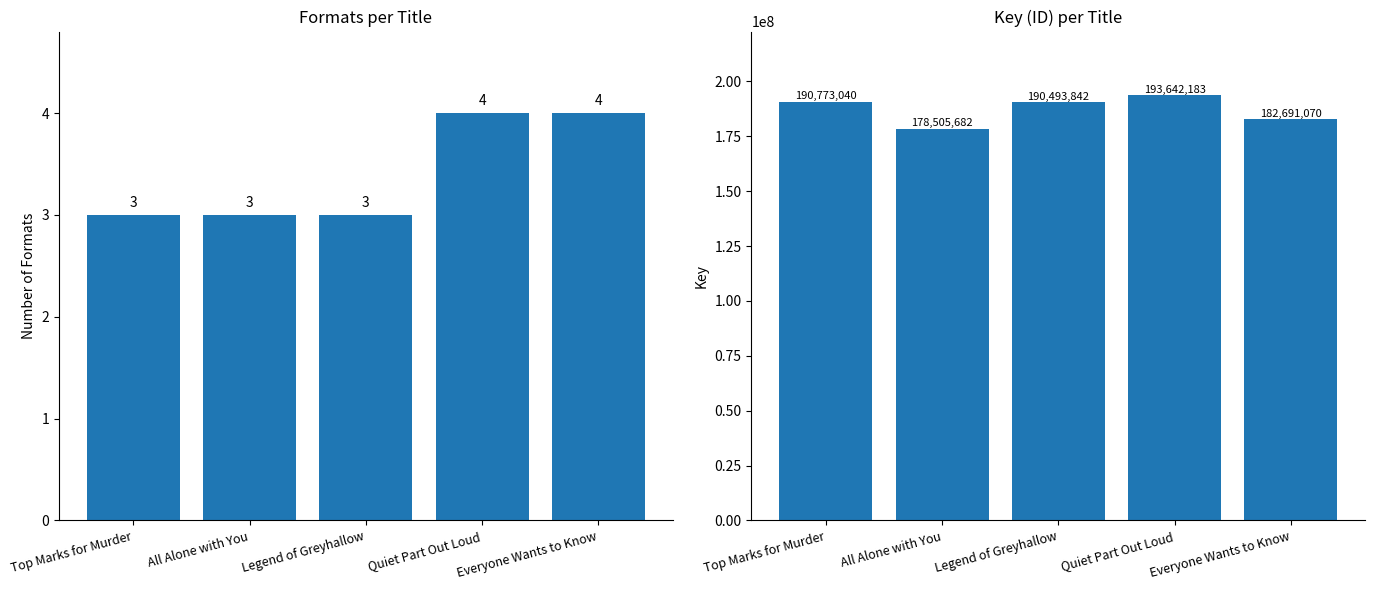

What is the label of the 1st bar from the left?

Top Marks for Murder